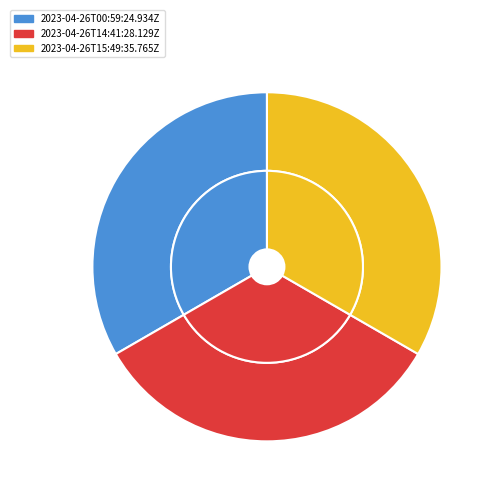

Combined, what portion of the pie is 2023-04-26T15:49:35.765Z and 2023-04-26T00:59:24.934Z?

66.7%